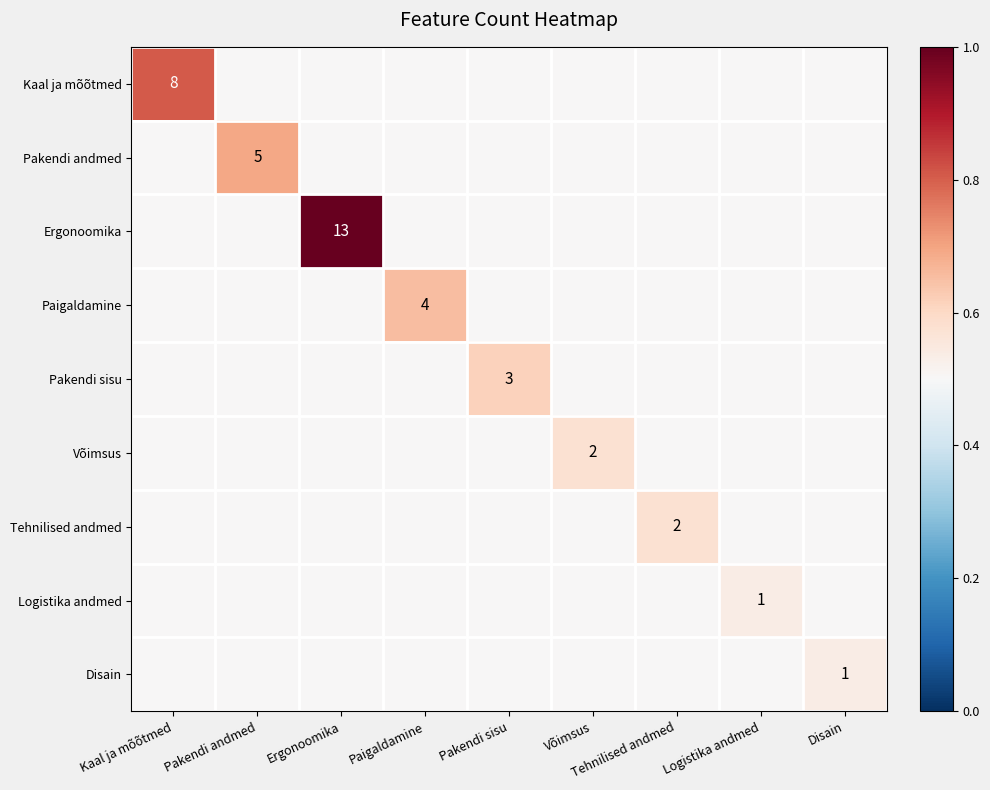

Which category has the highest value in the Logistika andmed series?

Logistika andmed